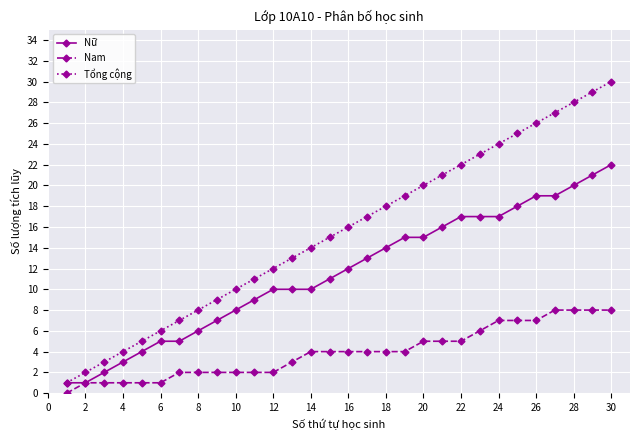

How many values in the Tổng cộng series are below 16?

15